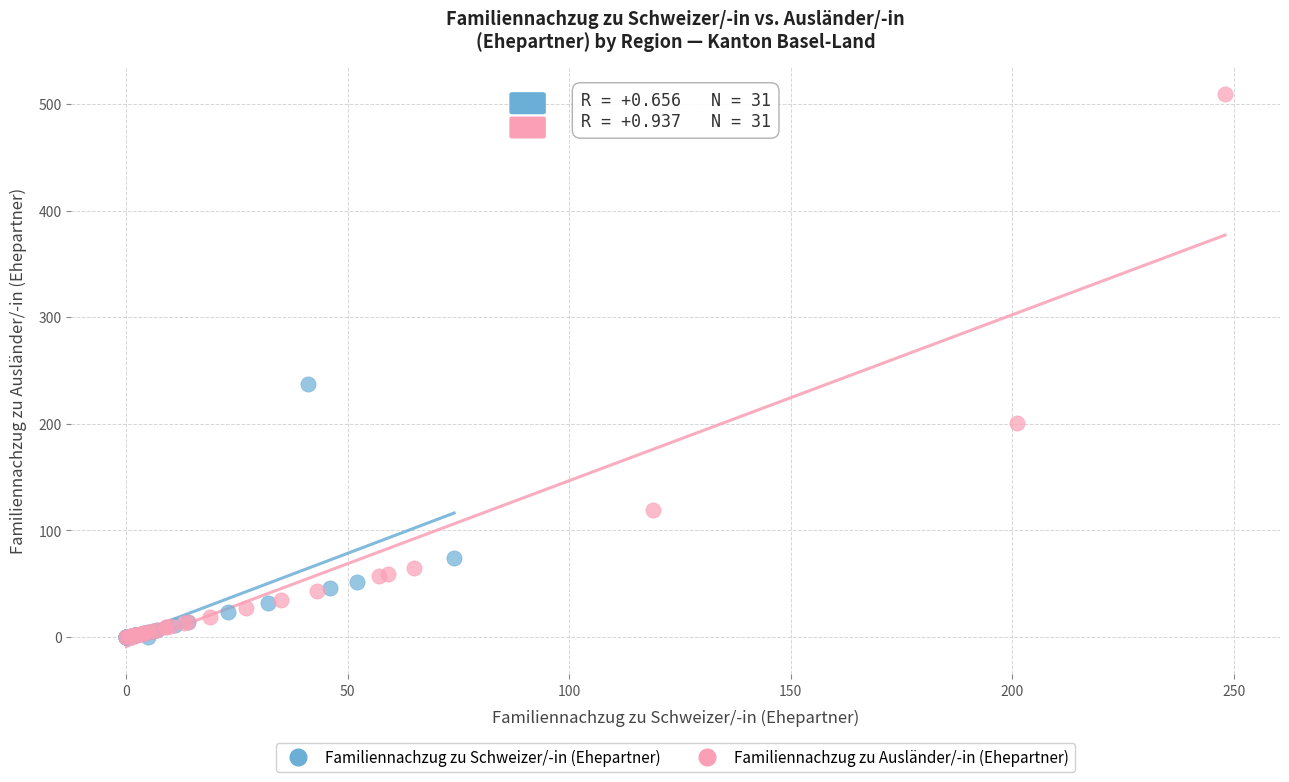

Which series contains the highest Y value?

Familiennachzug zu Ausländer/-in (Ehepartner)